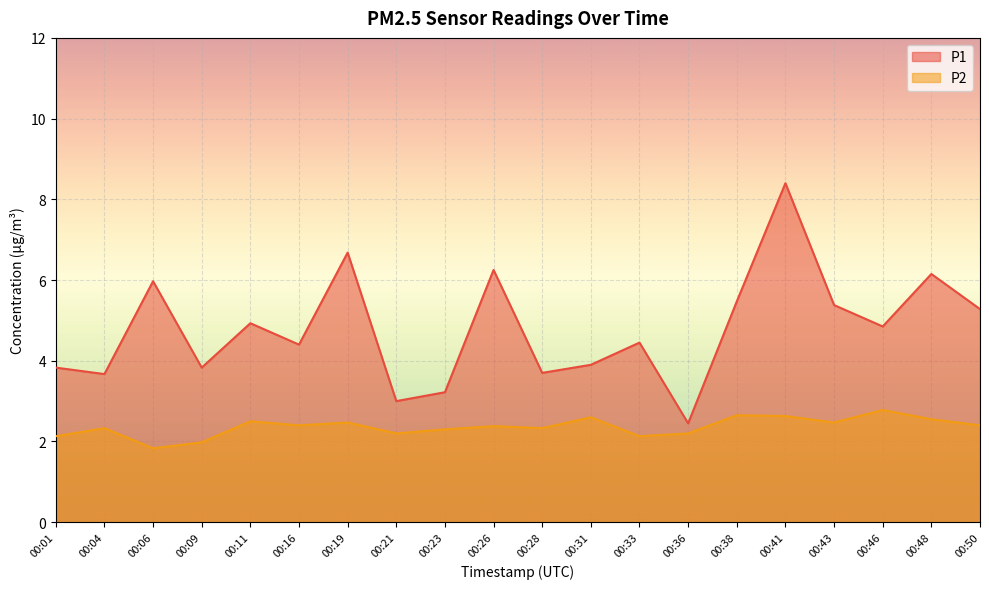

Which category has the highest value across all series?

00:41